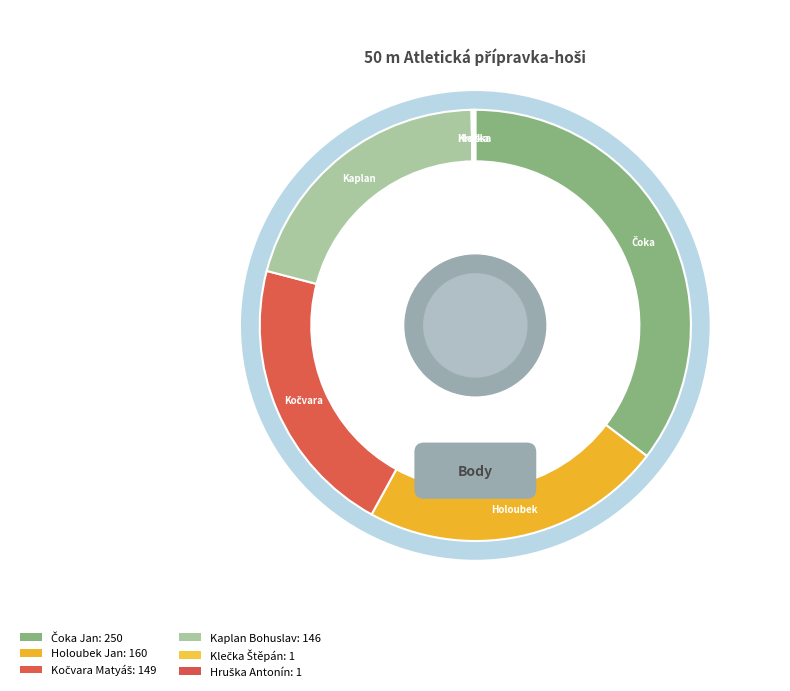

What portion of the pie excludes Klečka Štěpán?

99.9%